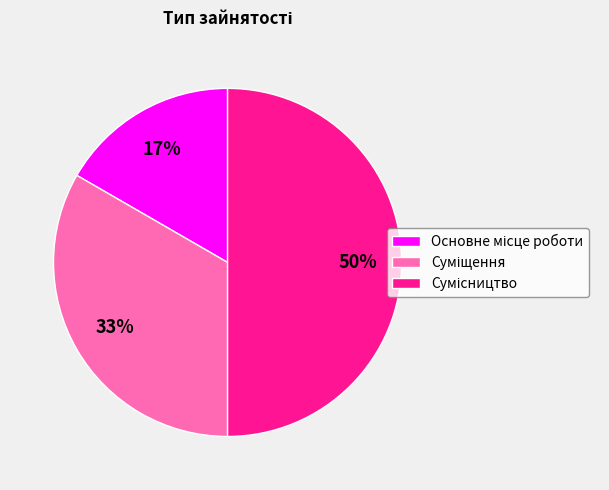

To the nearest percent, what is the average slice percentage?

33%